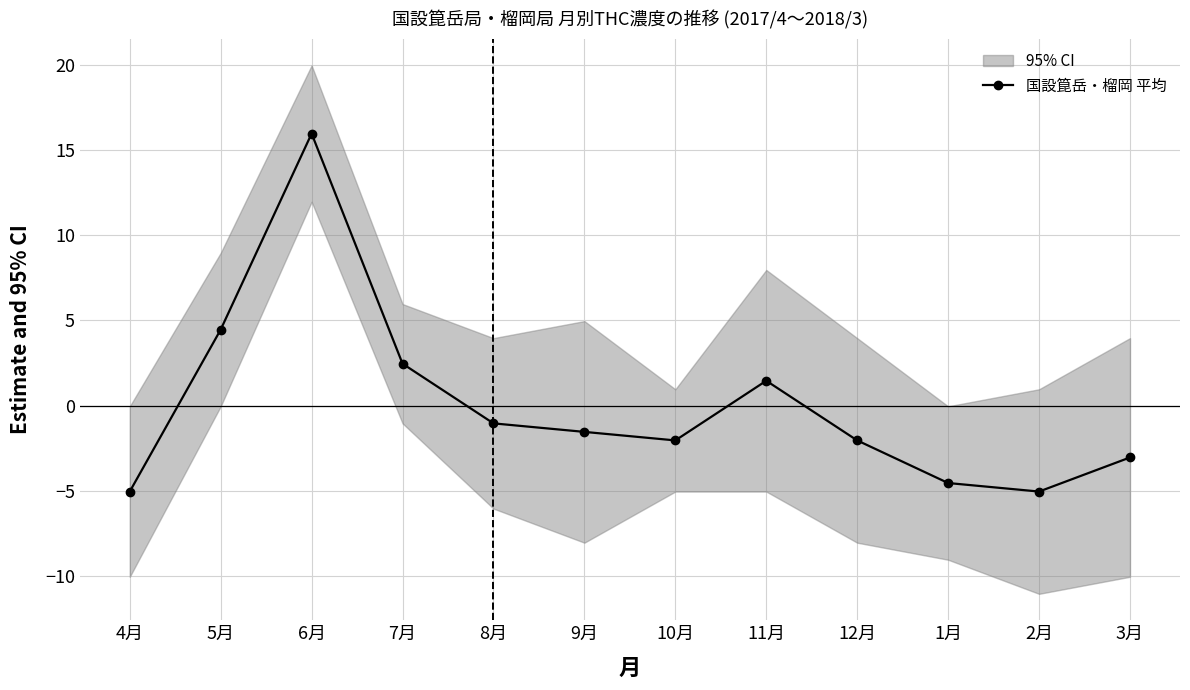

What value does the data have at 8月?

-1.0